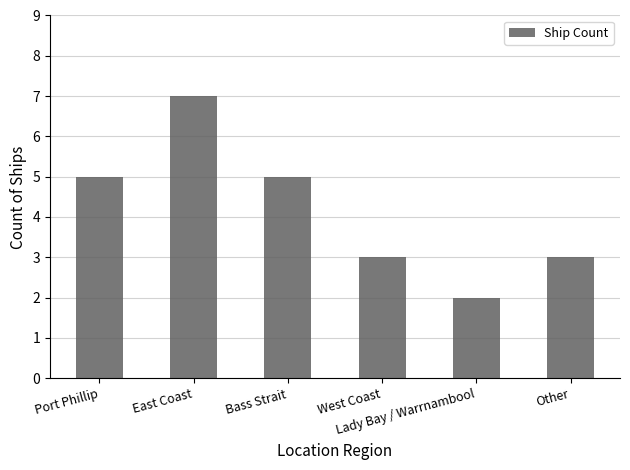

Is it true that the value at Bass Strait is 7?

False